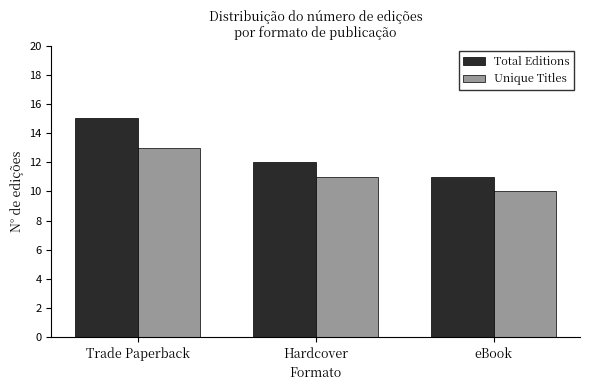

At Hardcover, list the series in order from largest to smallest.

Total Editions, Unique Titles